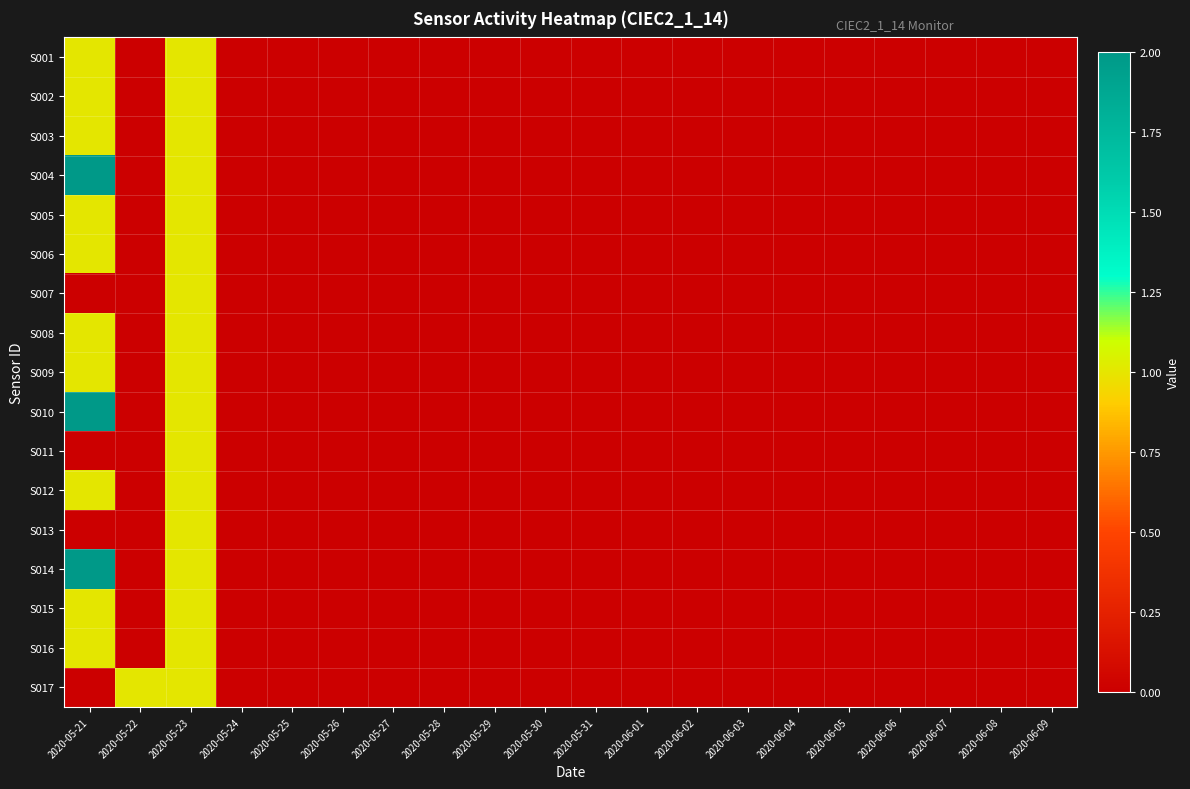

How many data points does each series have?

20